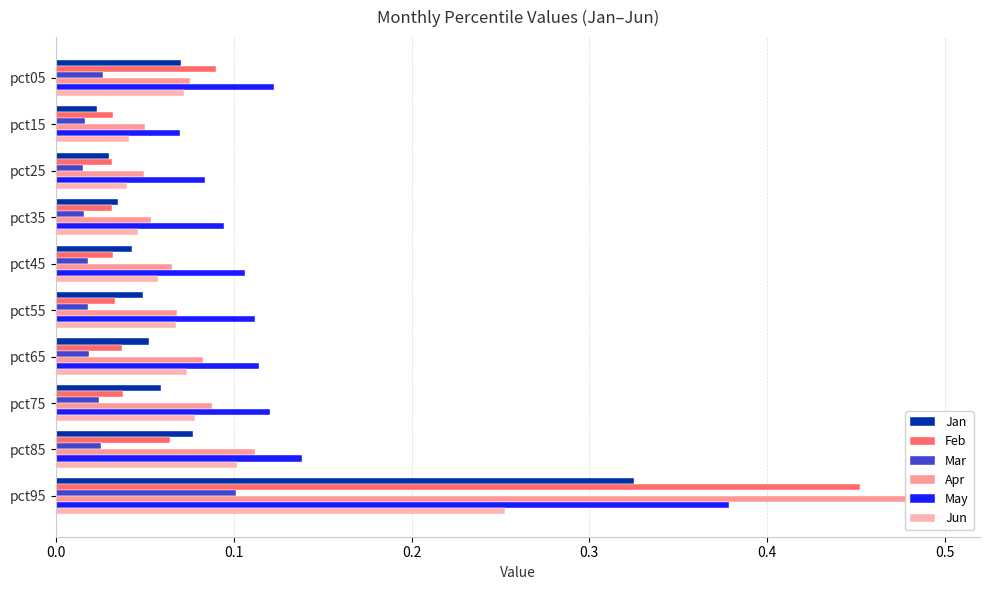

Reading right to left, transcribe all the data shown in this chart.

Jan: 0.3	0.1	0.1	0.1	0.0	0.0	0.0	0.0	0.0	0.1
Feb: 0.5	0.1	0.0	0.0	0.0	0.0	0.0	0.0	0.0	0.1
Mar: 0.1	0.0	0.0	0.0	0.0	0.0	0.0	0.0	0.0	0.0
Apr: 0.5	0.1	0.1	0.1	0.1	0.1	0.1	0.0	0.0	0.1
May: 0.4	0.1	0.1	0.1	0.1	0.1	0.1	0.1	0.1	0.1
Jun: 0.3	0.1	0.1	0.1	0.1	0.1	0.0	0.0	0.0	0.1